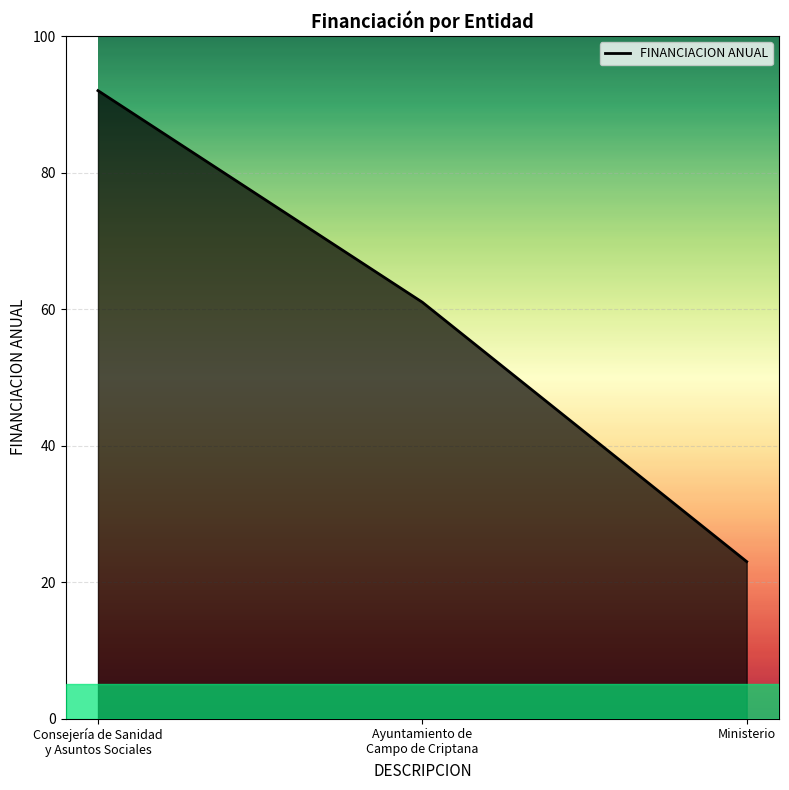

At which label is the value closest to 57?

Ayuntamiento de
Campo de Criptana